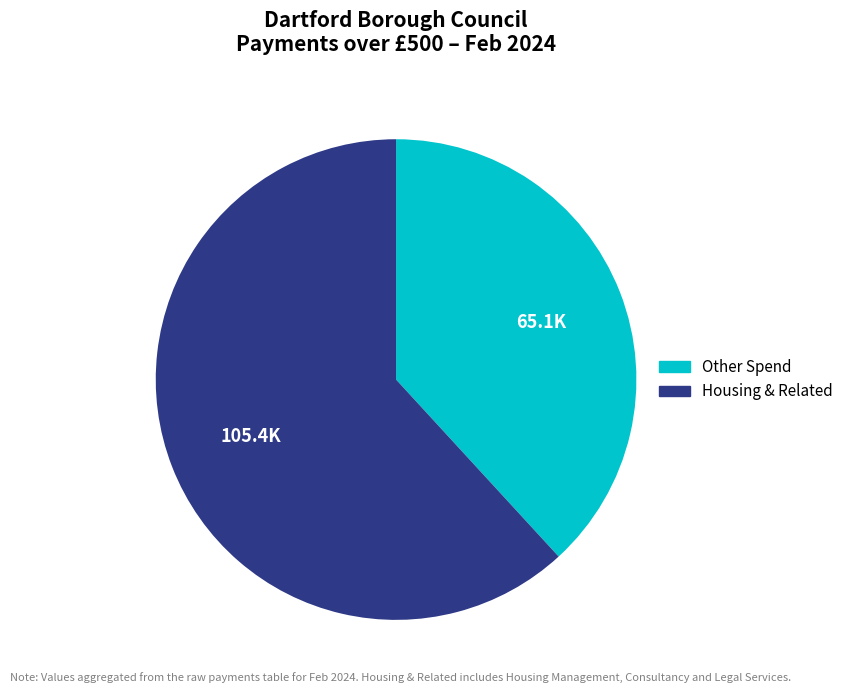

Is there a majority slice in this chart?

Yes